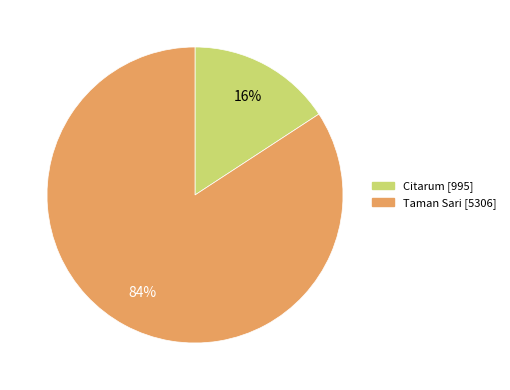

Does any single category account for the majority?

Yes